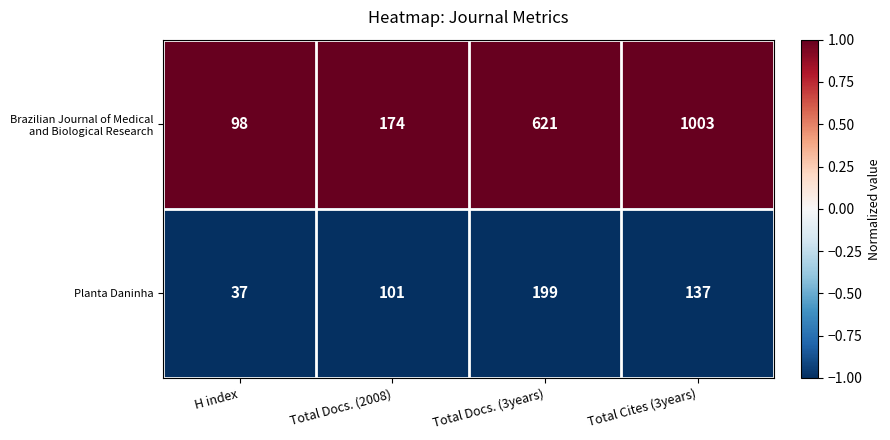

What is the total value across all series at Total Cites (3years)?

1140